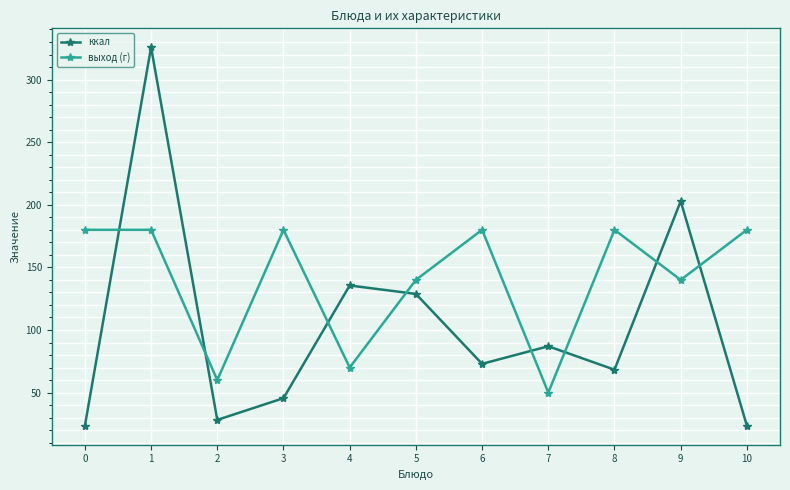

List the series in order of their overall mean, lowest first.

ккал, выход (г)